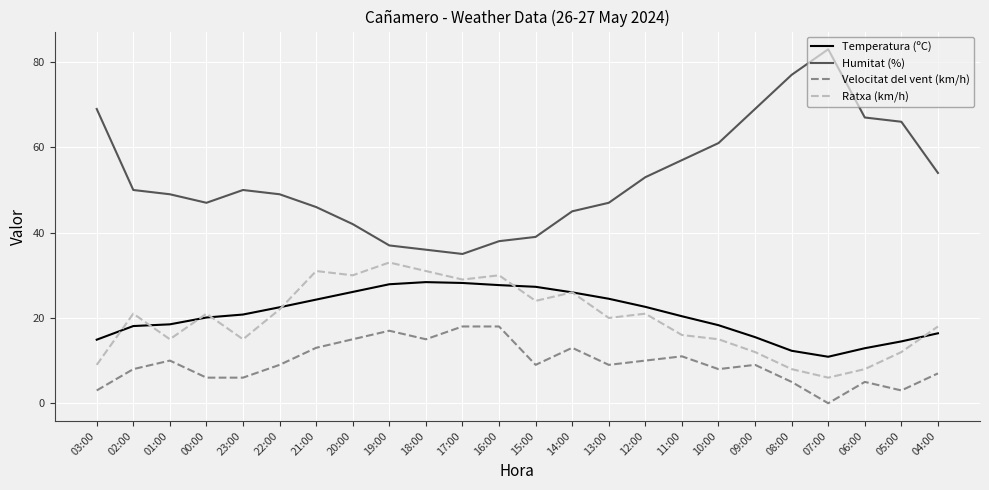

At which category does Humitat (%) reach its first local peak?

23:00